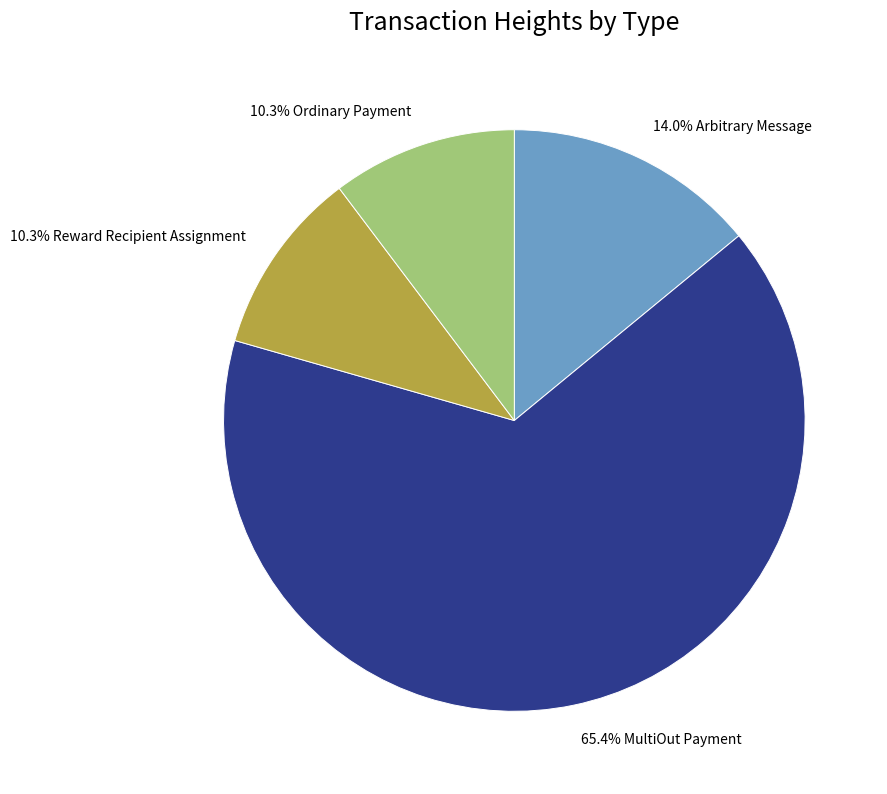

Does any single category account for the majority?

Yes